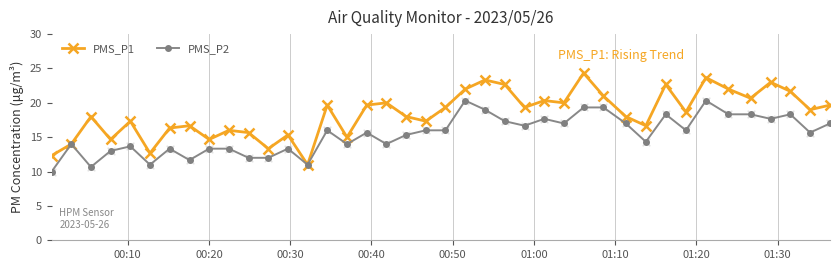

What are all the series names shown in the legend?

PMS_P1, PMS_P2